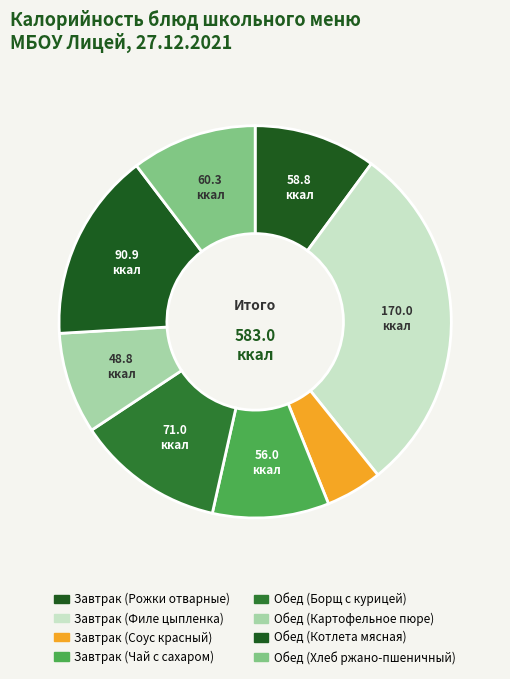

Count the number of slices in the pie.

8